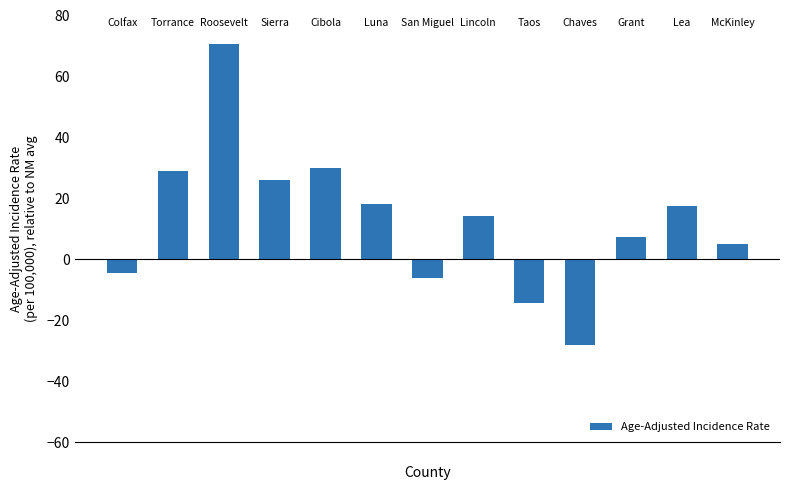

How many bars are there in total?

13